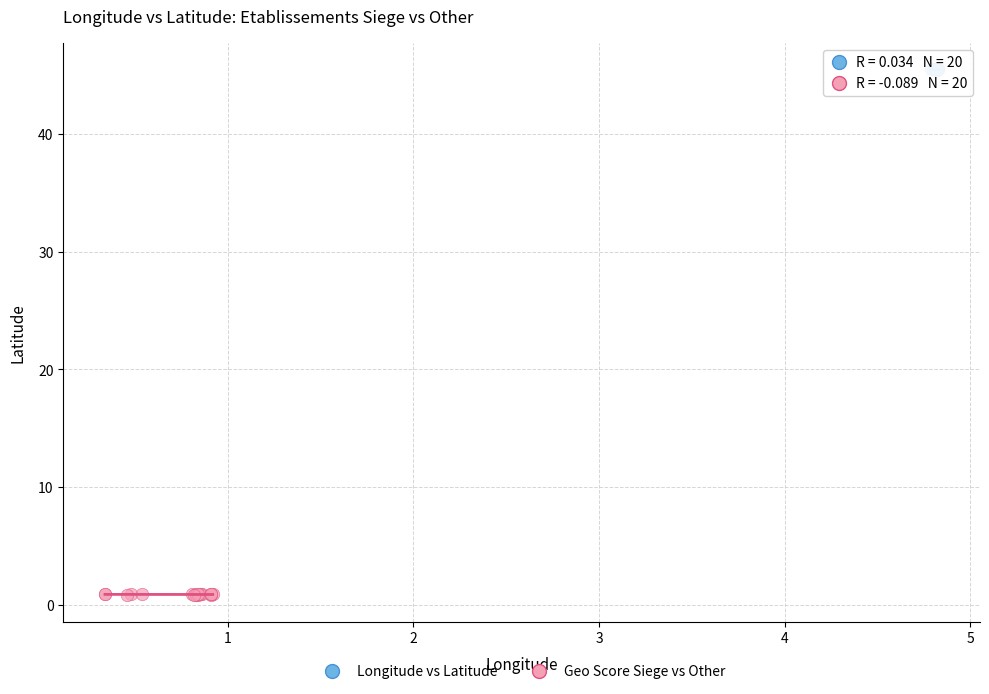

Which series has the widest spread of Y values?

Geo Score Siege vs Other